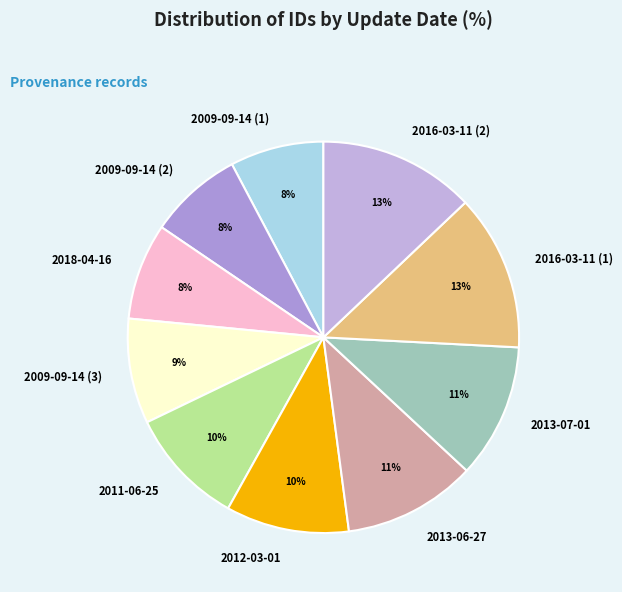

Does any single category account for the majority?

No